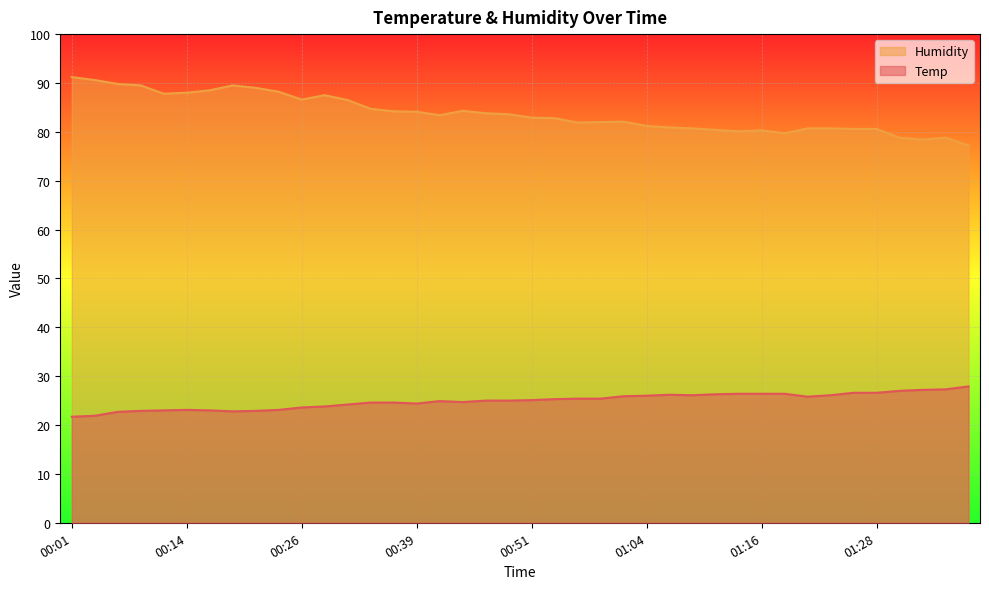

At how many categories does at least one series exceed 78?

39